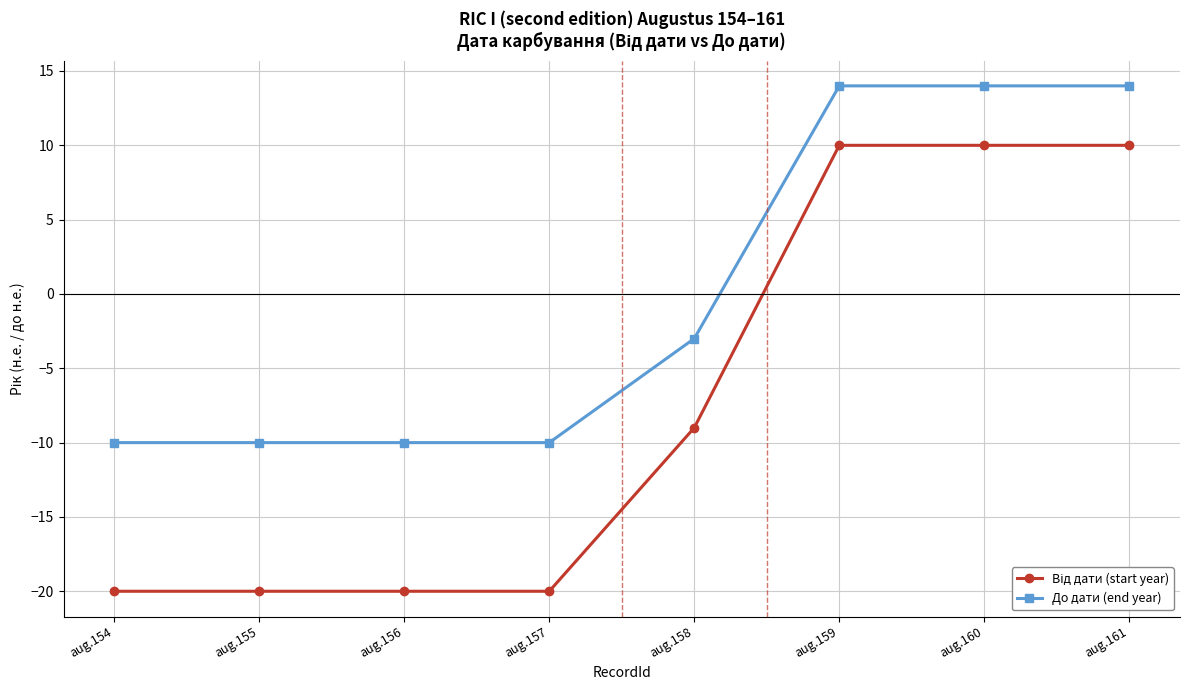

Count the number of categories in the chart.

8